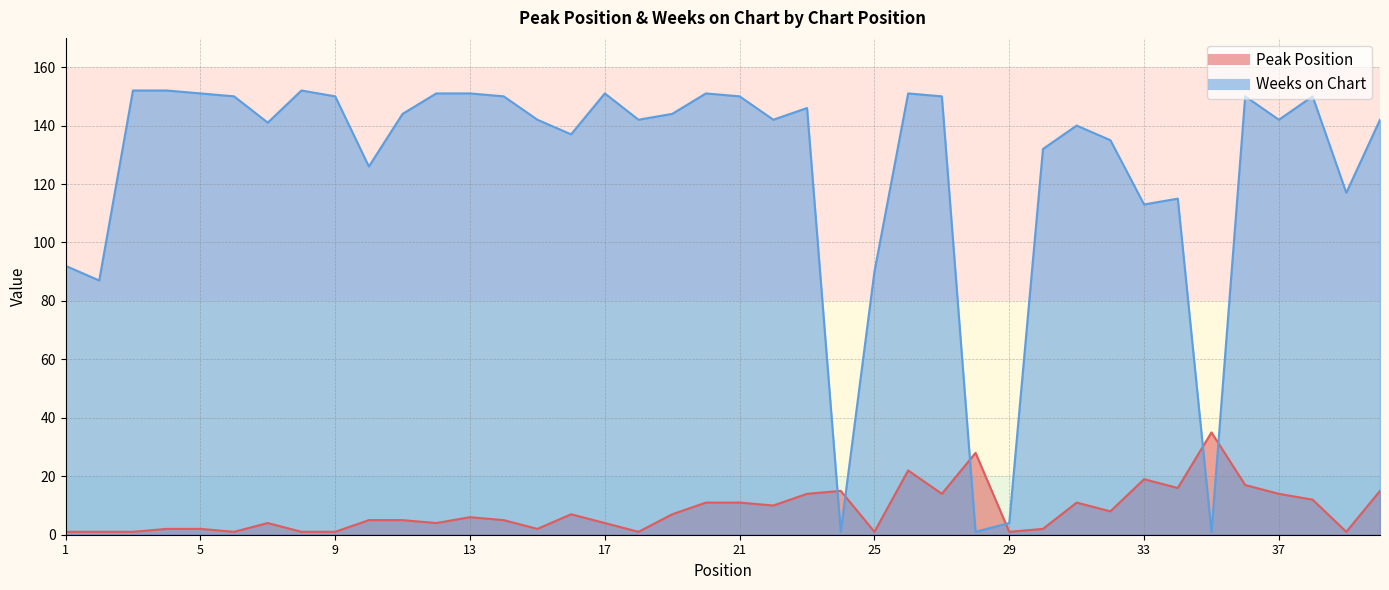

Reading left to right, list all the values displayed in this chart.

Peak Position: 1	1	1	2	2	1	4	1	1	5	5	4	6	5	2	7	4	1	7	11	11	10	14	15	1	22	14	28	1	2	11	8	19	16	35	17	14	12	1	15
Weeks on Chart: 92	87	152	152	151	150	141	152	150	126	144	151	151	150	142	137	151	142	144	151	150	142	146	1	90	151	150	1	4	132	140	135	113	115	1	150	142	150	117	142